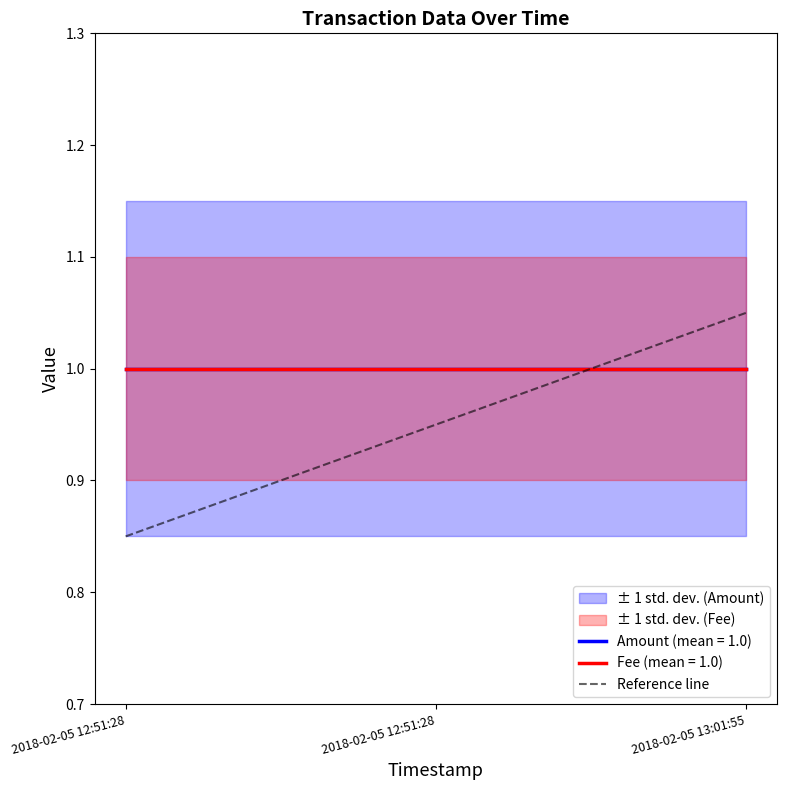

Reading left to right, transcribe all the data shown in this chart.

0.8	0.9	1.1